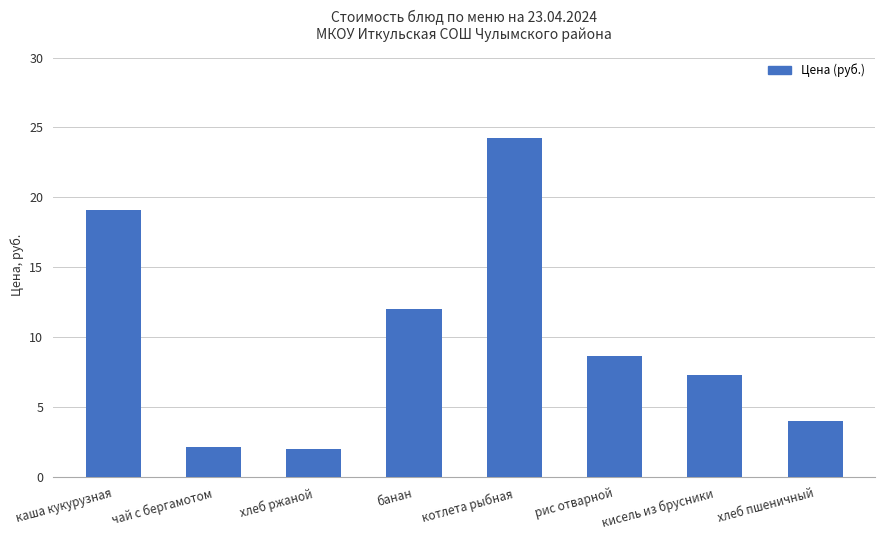

Where is the data nearest to the value 13?

банан